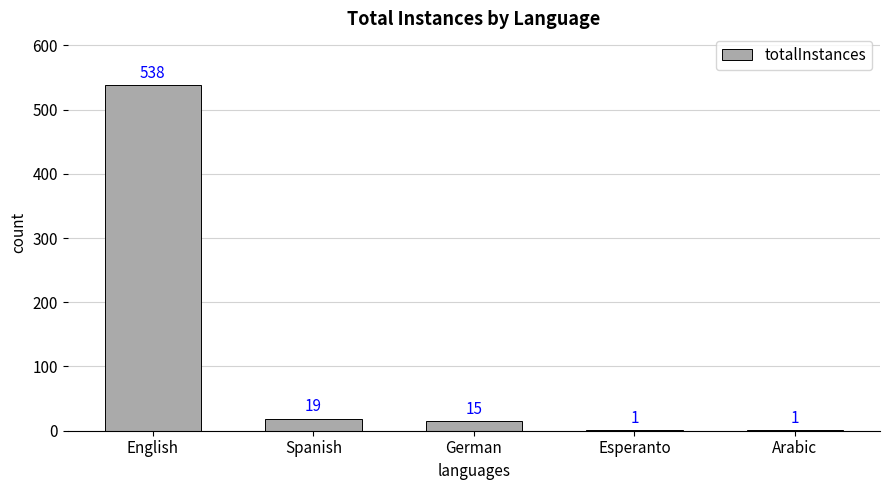

What is the change in value from English to Arabic?

-537